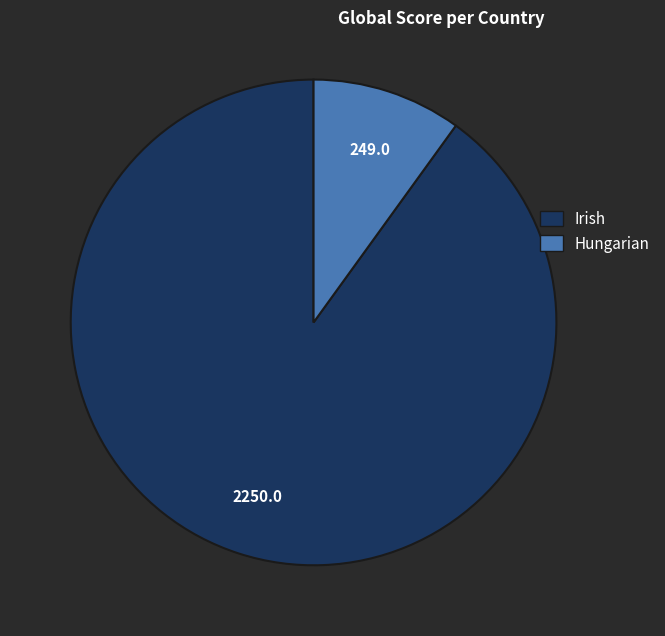

How many slices are in this pie chart?

2